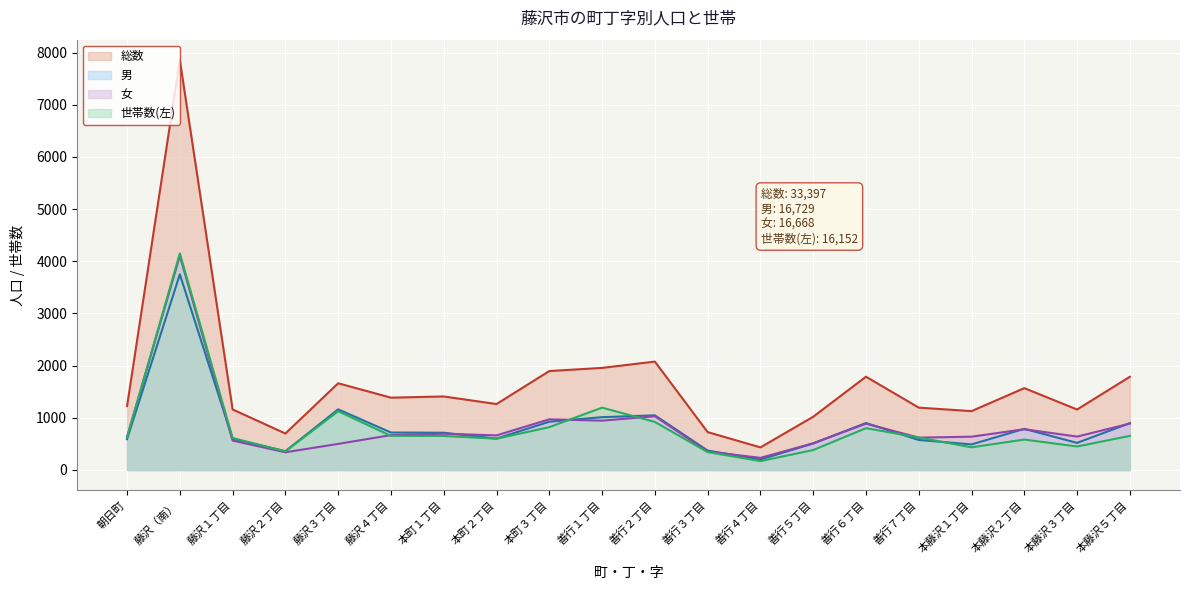

At which category is the sum across all series the highest?

藤沢（南）